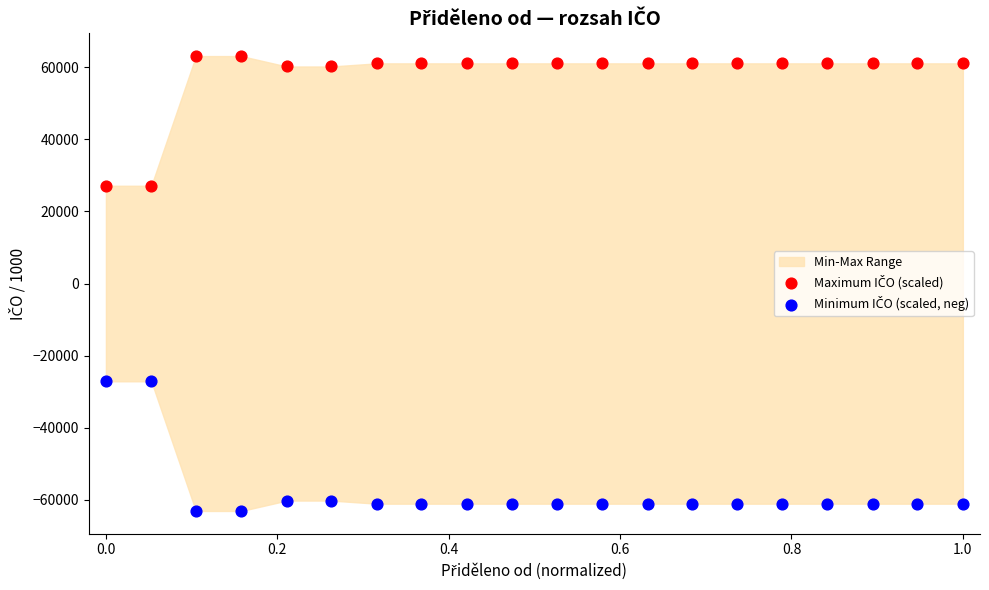

Across all data points, what is the range of Y values (max minus min)?

126160.3